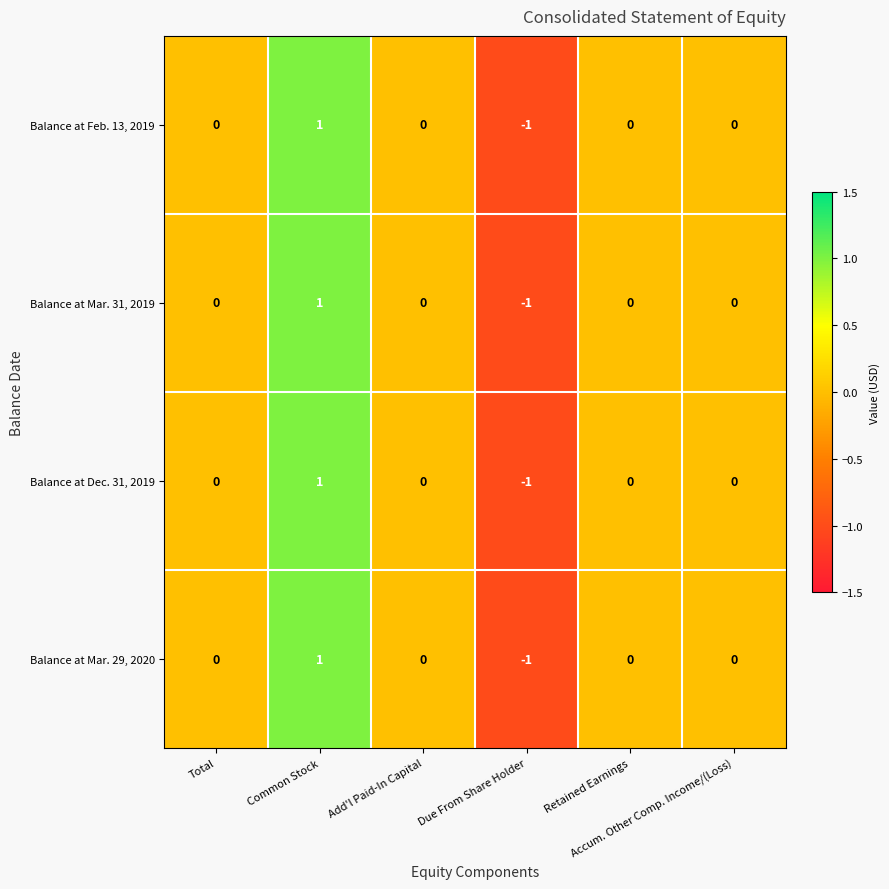

Count the Balance at Feb. 13, 2019 values in the range 0 to 1.

5